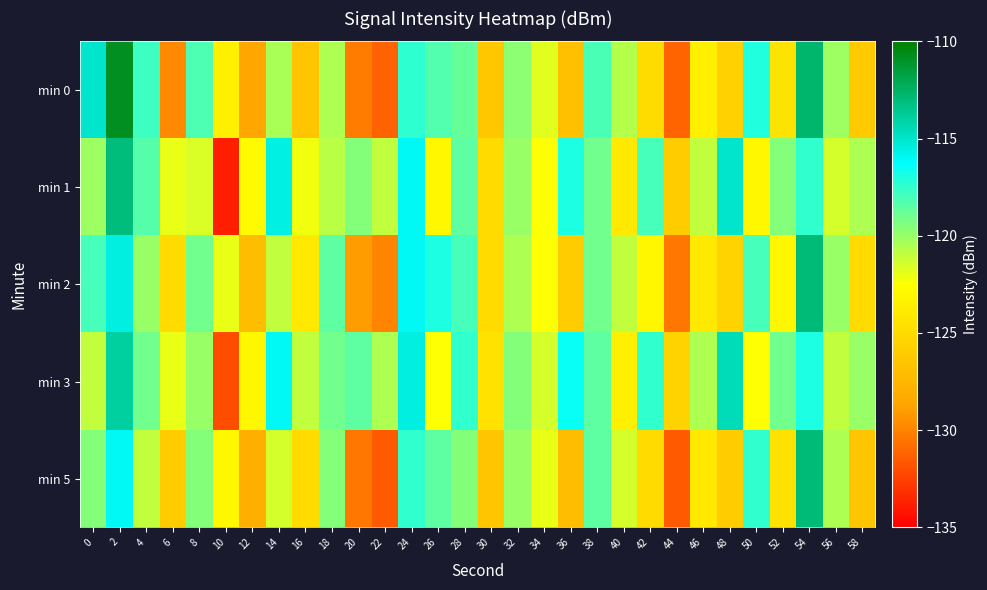

Which label corresponds to the largest value in the chart?

2